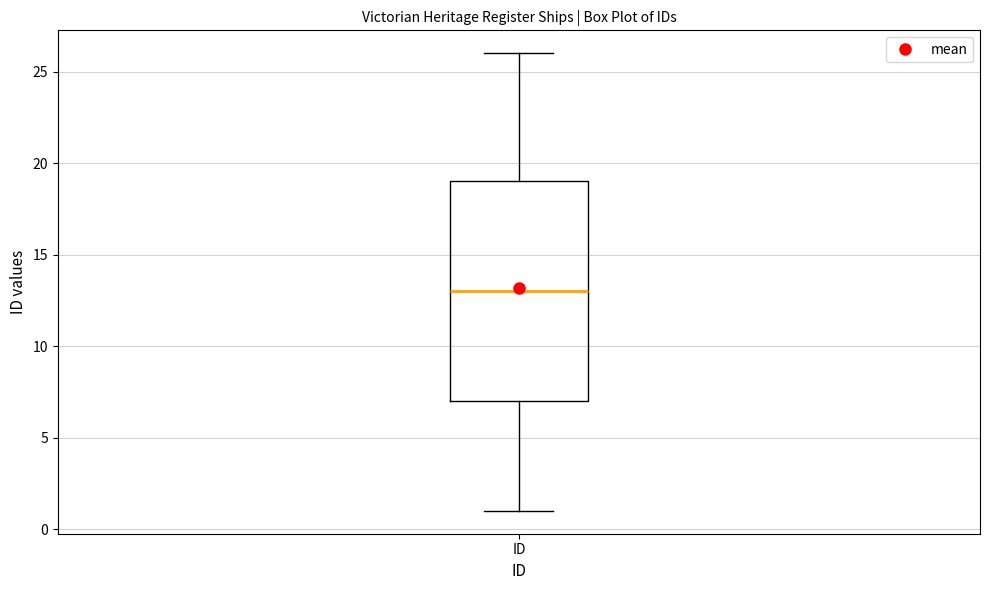

Read this box plot against the y-axis: the position of the median line, the range covered by the box, and the ends of both whiskers. The values are not printed on the chart, so give them approximately, as read against the axis.

median 13, box 7 to 19, whiskers 1 to 26